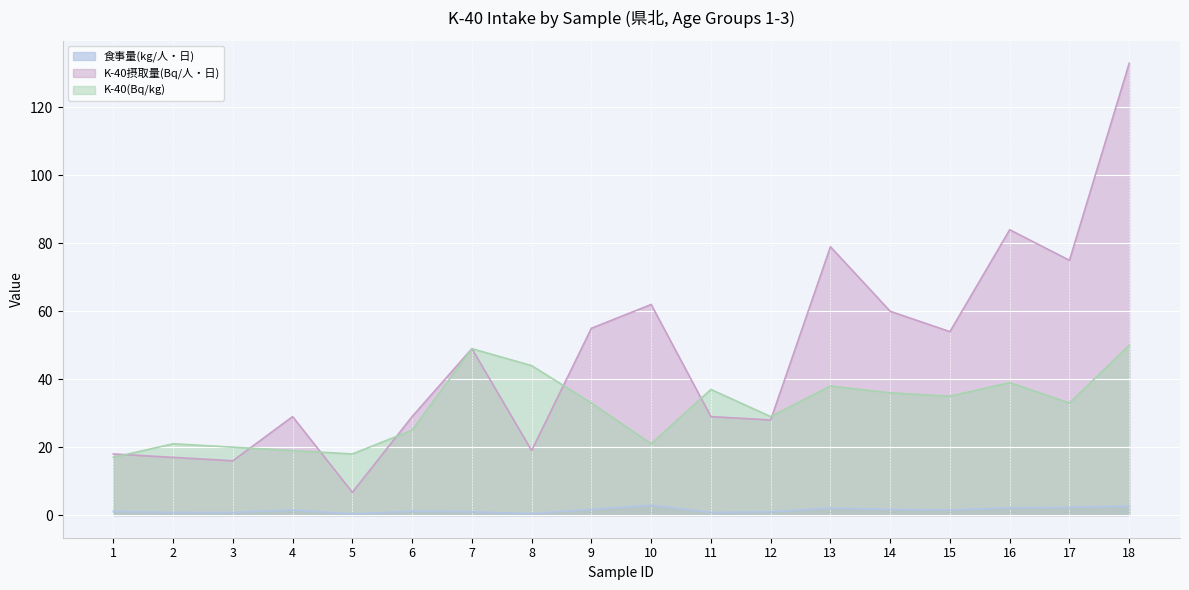

True or false: K-40摂取量(Bq/人・日) has a value of 31.4 at 8.

False